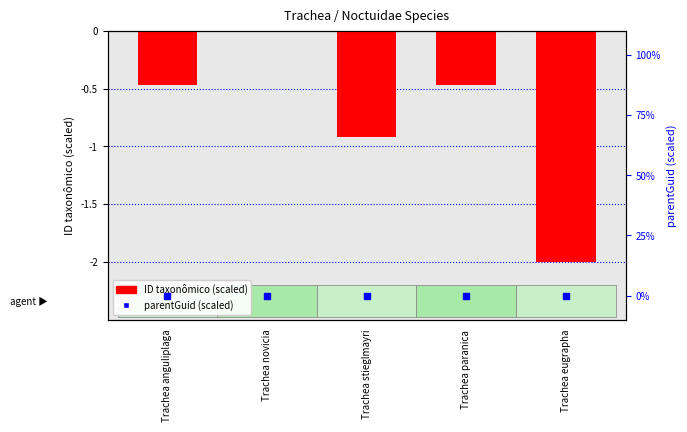

What are all the series names shown in the legend?

ID taxonômico (scaled), parentGuid (scaled)